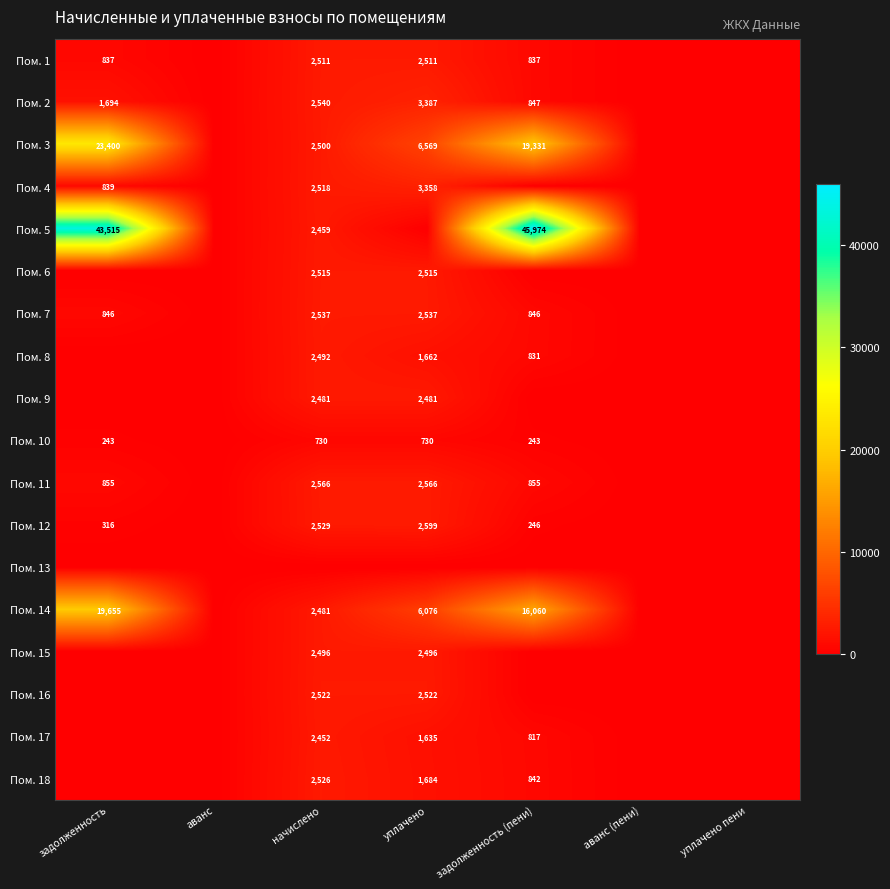

Is it true that Пом. 14 equals 2481 at начислено?

True